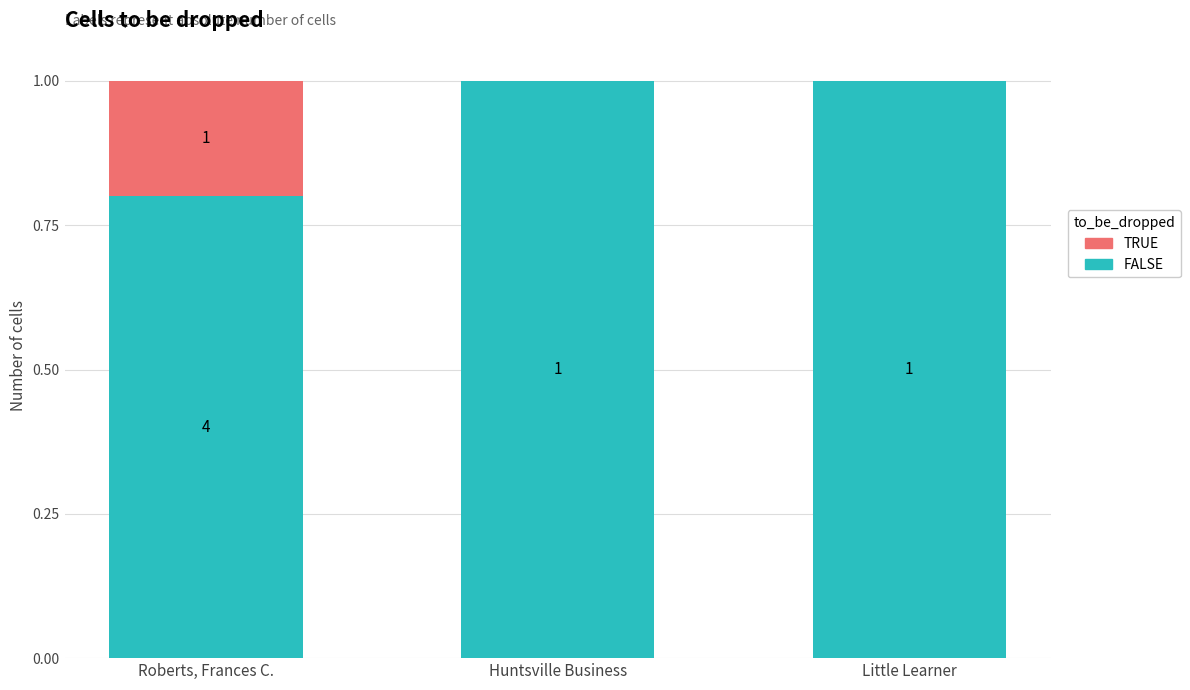

Count the FALSE values in the range 0 to 1.

3